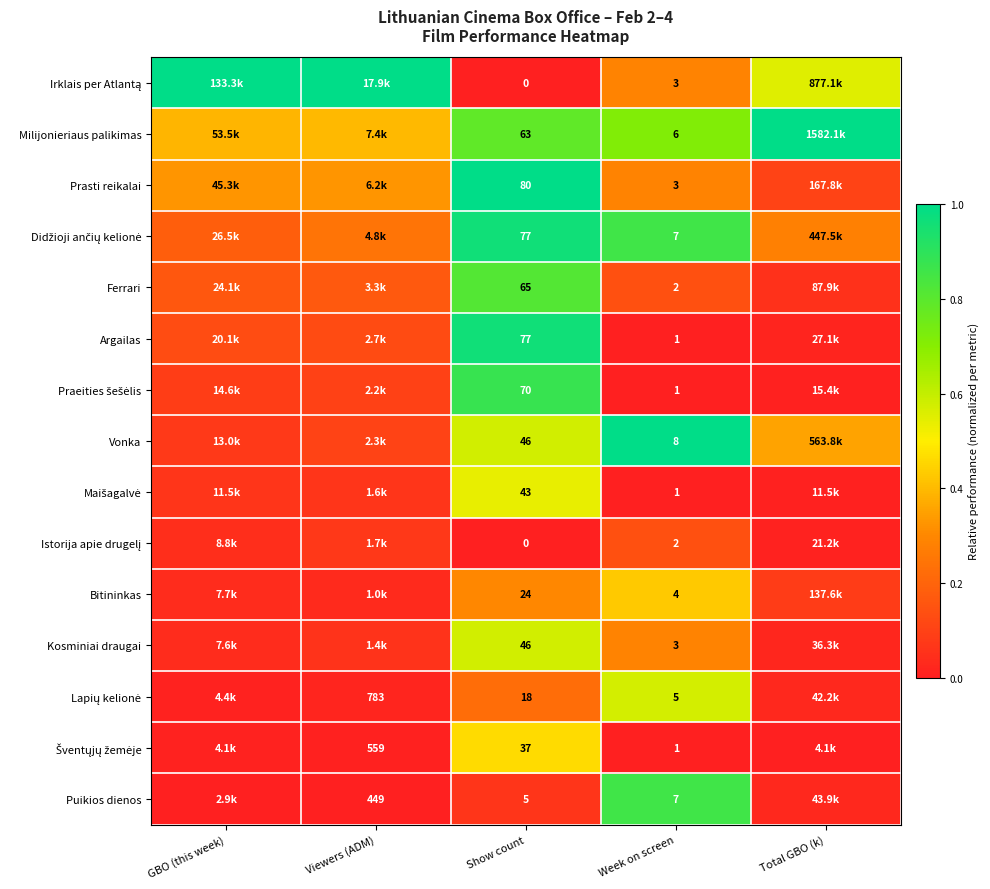

True or false: Praeities šešėlis has a value of -0.6 at Week on screen.

False